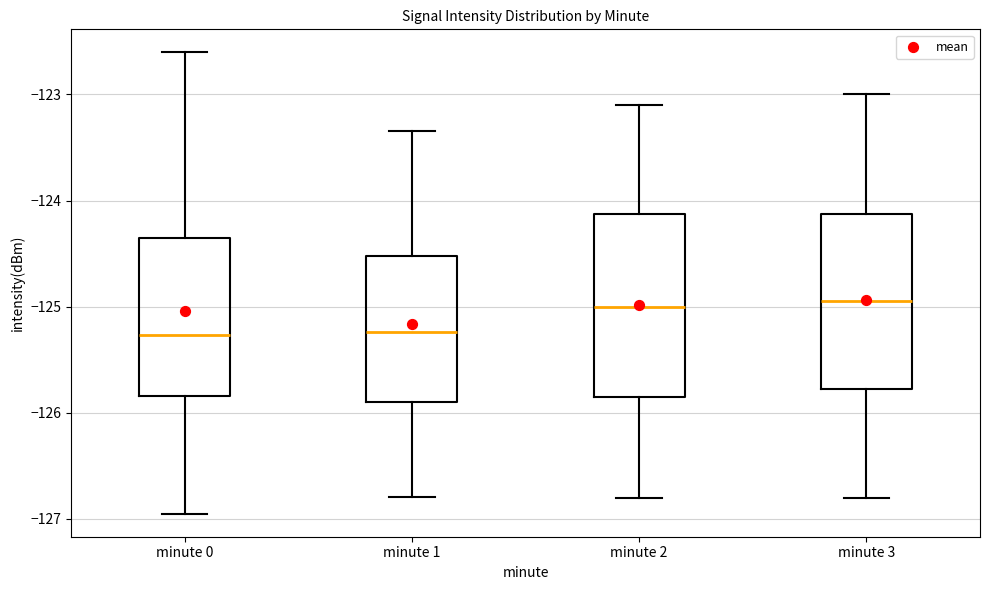

Reading left to right, transcribe this box plot: for each box, give where its median line is, the range the box spans, and where its two whiskers end, as read against the y-axis. The values are not printed on the chart, so give them approximately, as read against the axis.

minute 0: median -125.3, box -125.8 to -124.4, whiskers -127.0 to -122.6
minute 1: median -125.2, box -125.9 to -124.5, whiskers -126.8 to -123.3
minute 2: median -125.0, box -125.8 to -124.1, whiskers -126.8 to -123.1
minute 3: median -124.9, box -125.8 to -124.1, whiskers -126.8 to -123.0